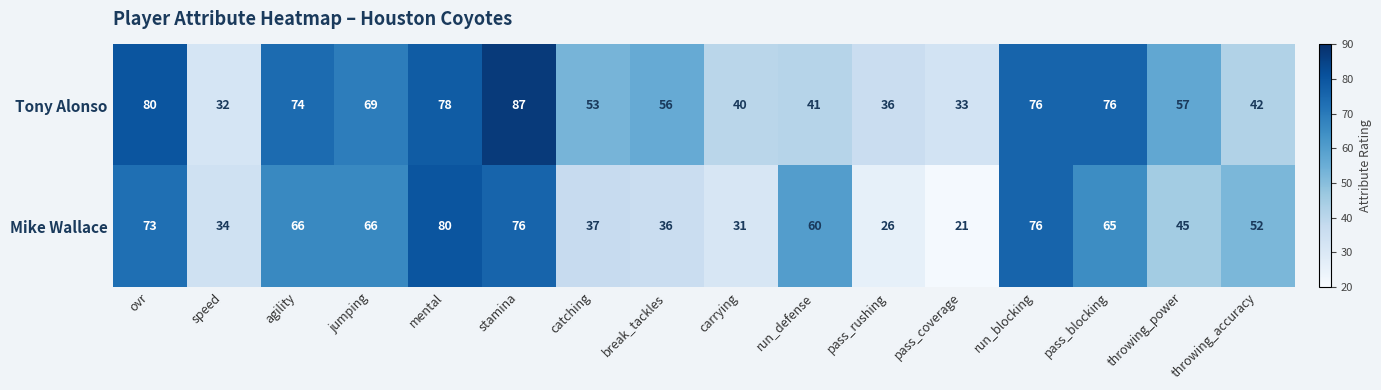

At speed, list the series in order from smallest to largest.

Tony Alonso, Mike Wallace